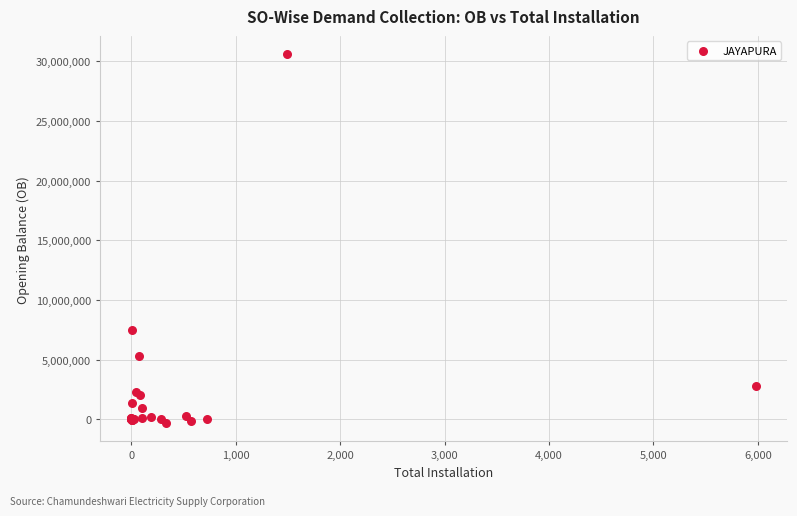

What Y value in the scatter plot is closest to 15134766?

7513950.0